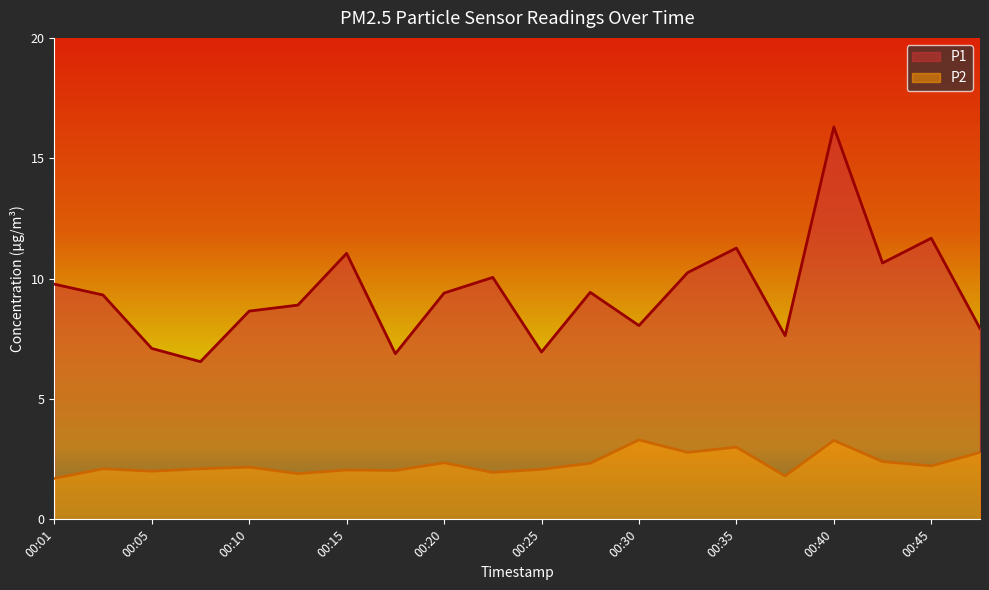

What is the difference between the highest and lowest values at 00:25?

4.9